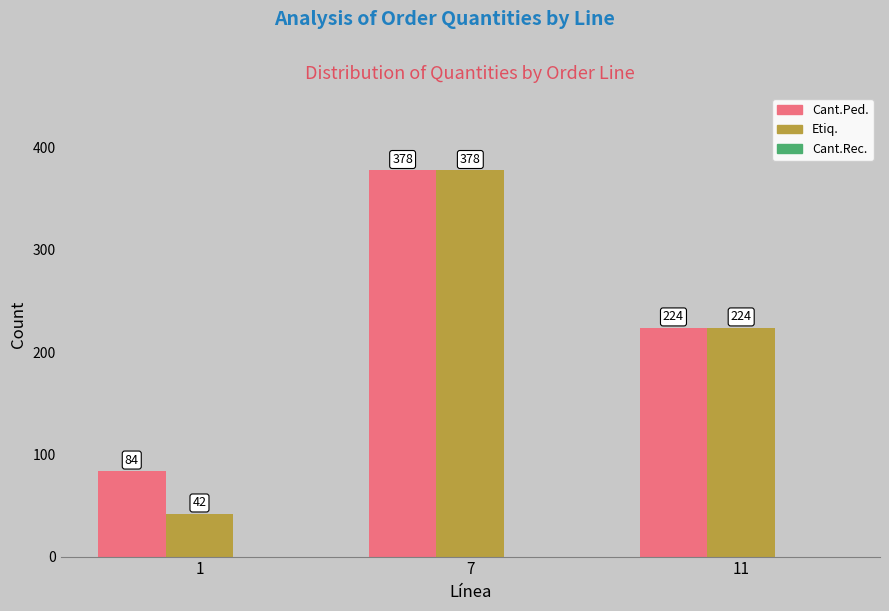

Which series has the widest spread of values?

Etiq.